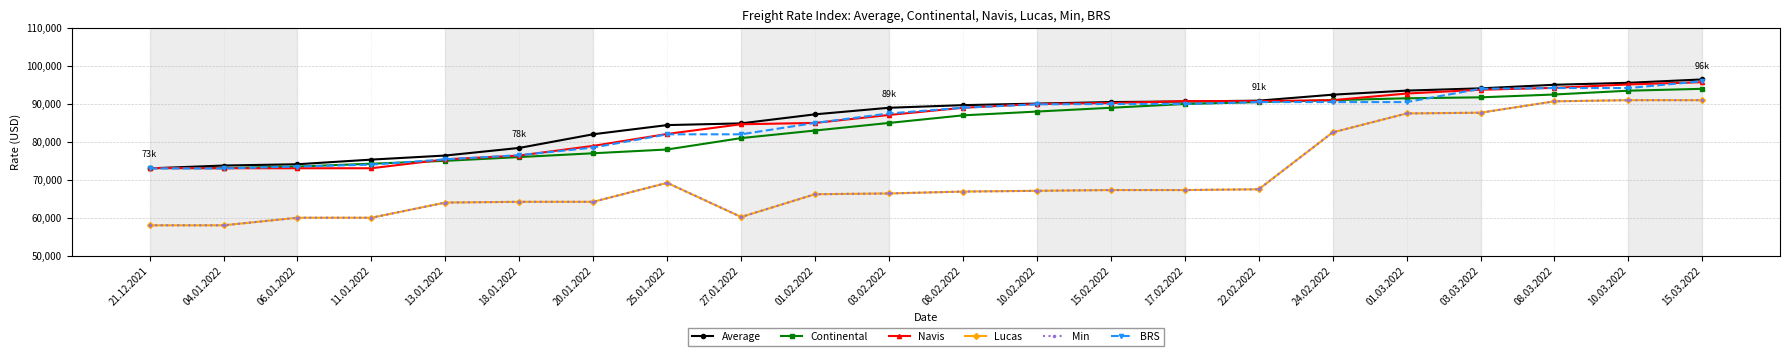

Does the chart have visible grid lines?

Yes